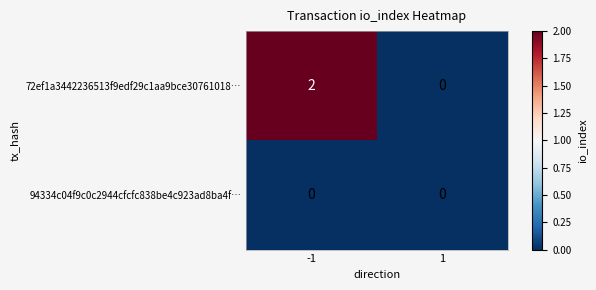

Which series has the largest total across all categories?

72ef1a3442236513f9edf29c1aa9bce30761018…